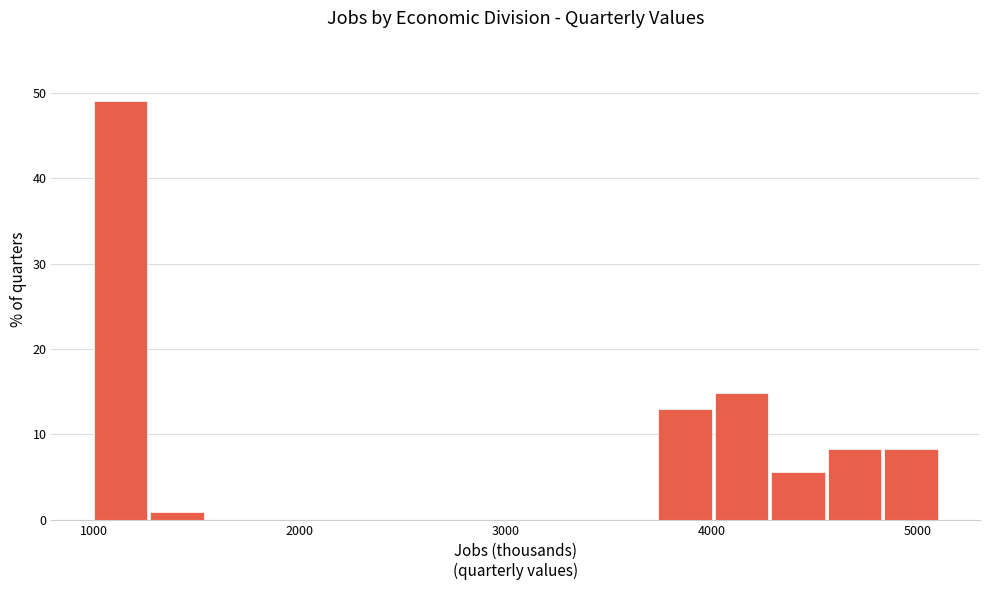

Around what value on the x-axis is the tallest bar? Give the approximate position of its centre, as read against the axis.

1100